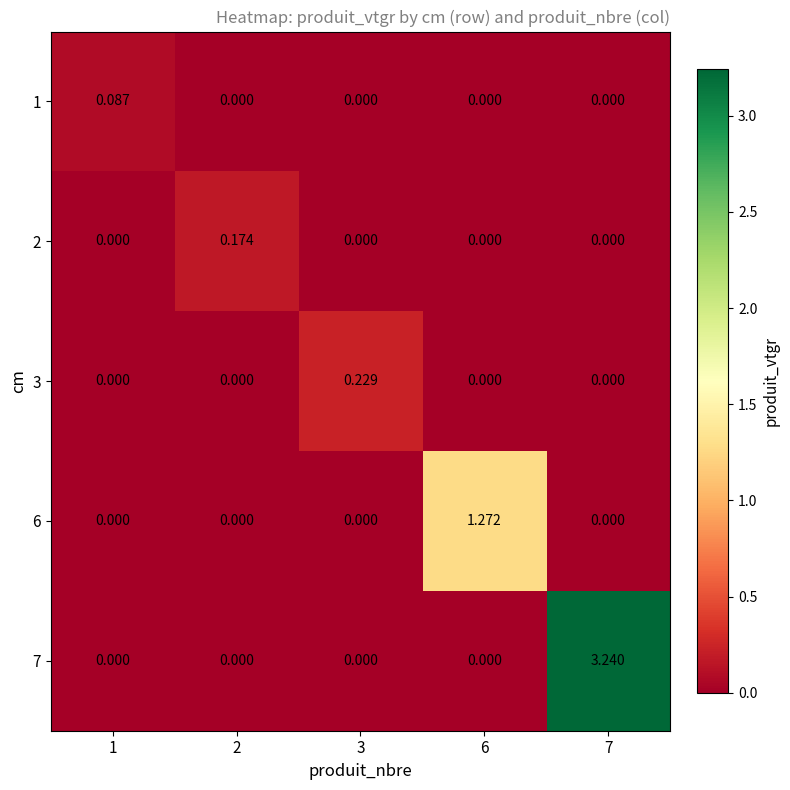

Which series has the largest total across all categories?

7